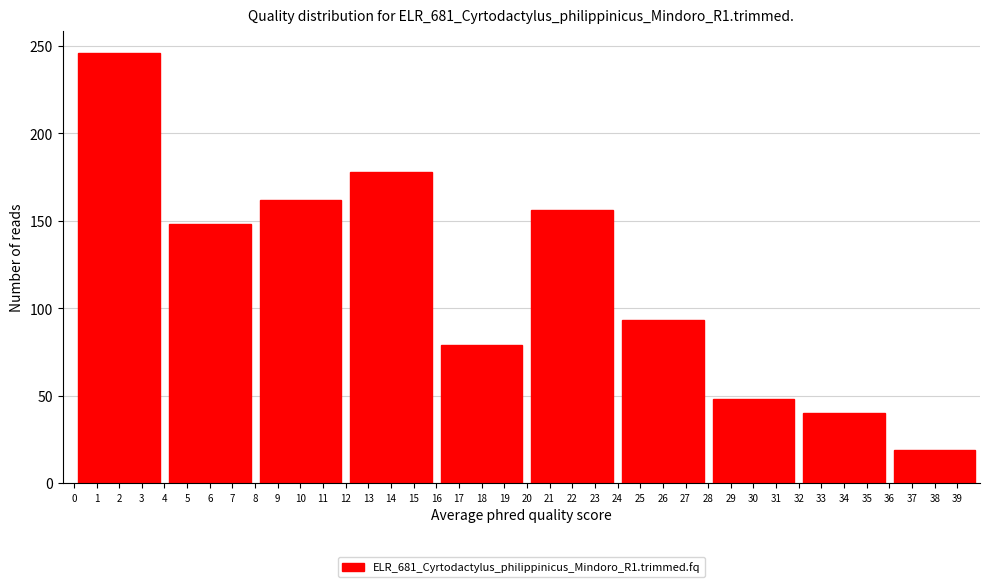

Reading left to right, transcribe all the data shown in this chart.

246	148	162	178	79	156	93	48	40	19